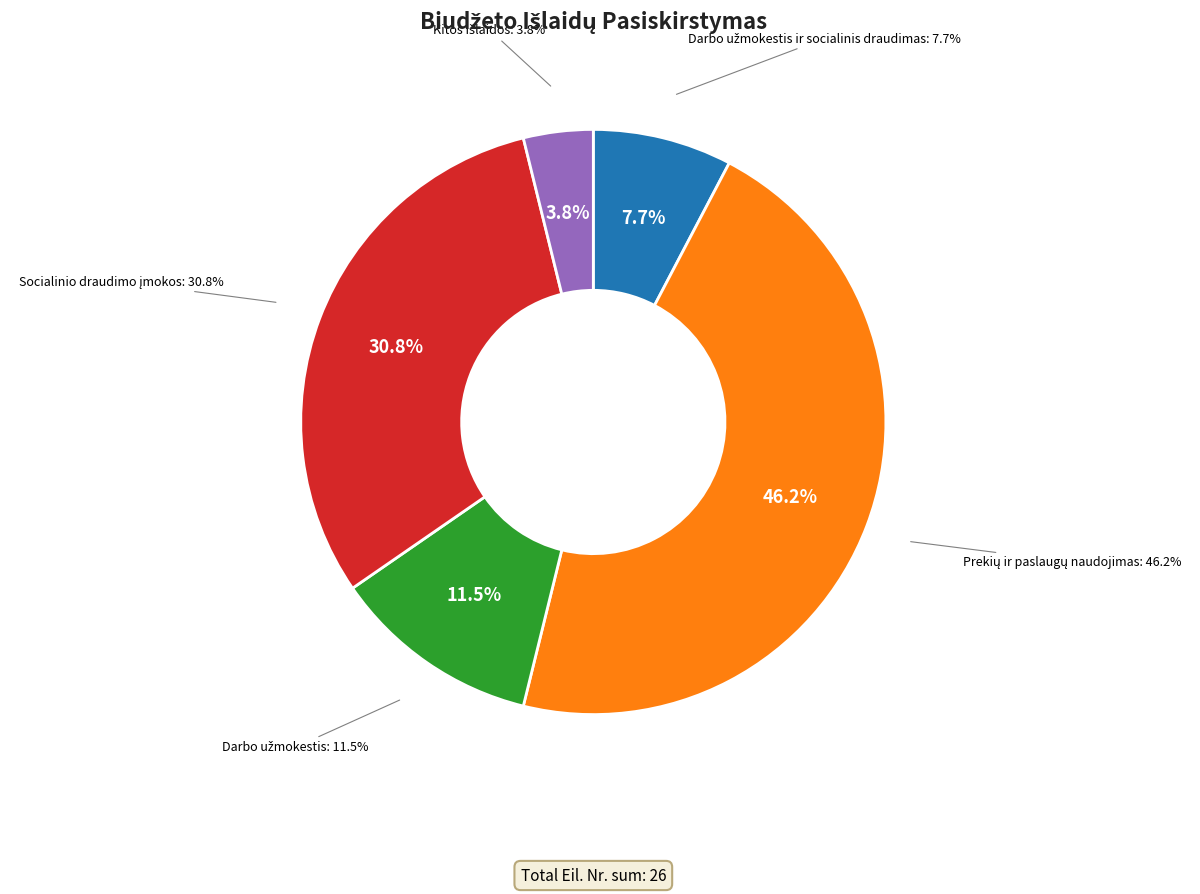

To the nearest percent, what is the average slice percentage?

20%